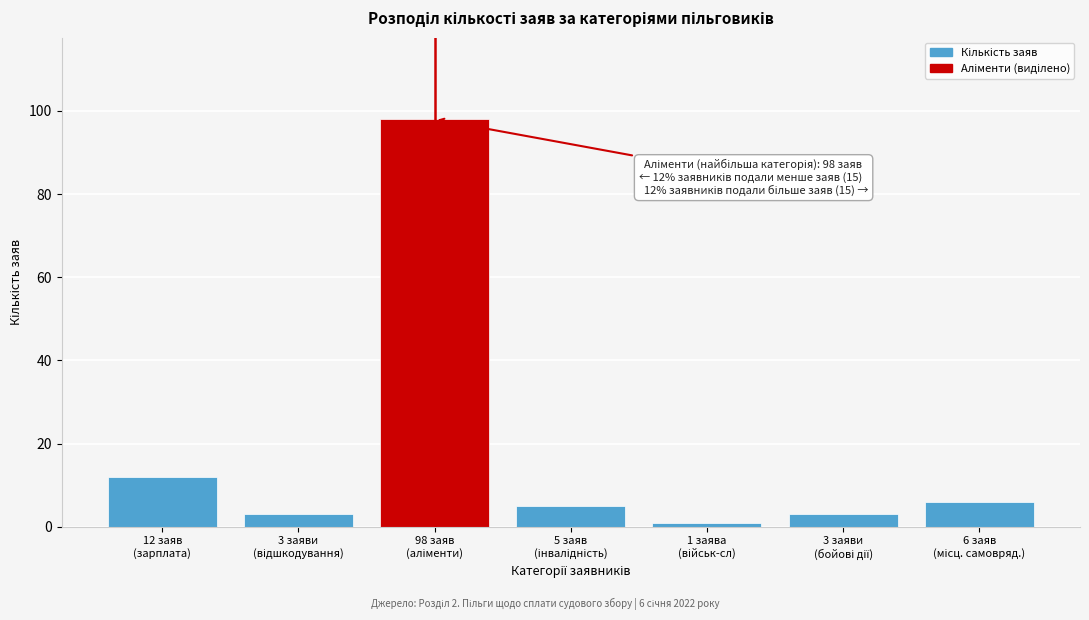

Reading left to right, what are all the values shown in this chart?

12	3	98	5	1	3	6